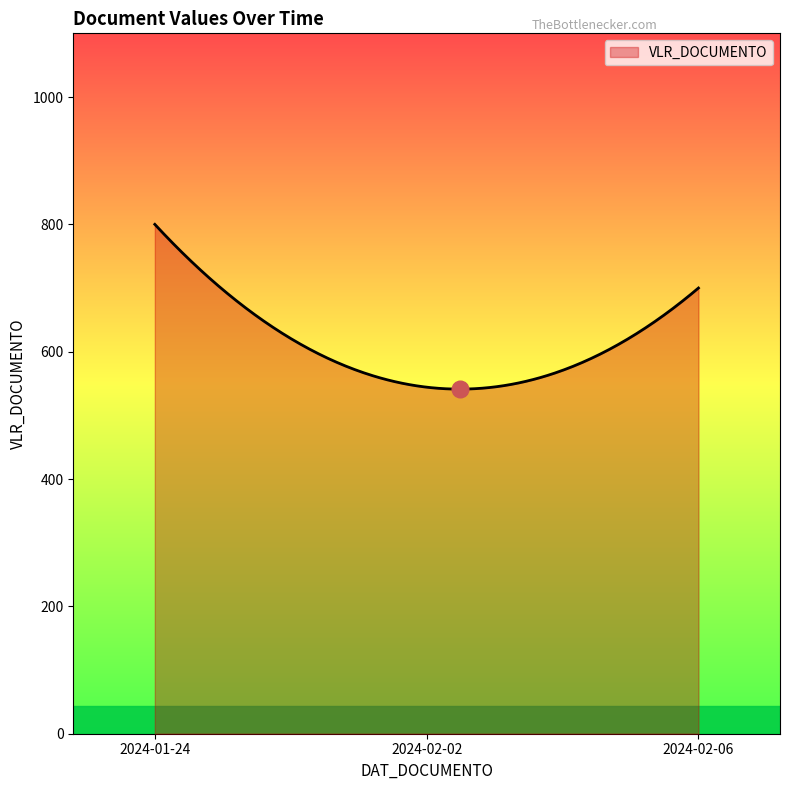

What is the difference between the maximum and minimum values?

258.8